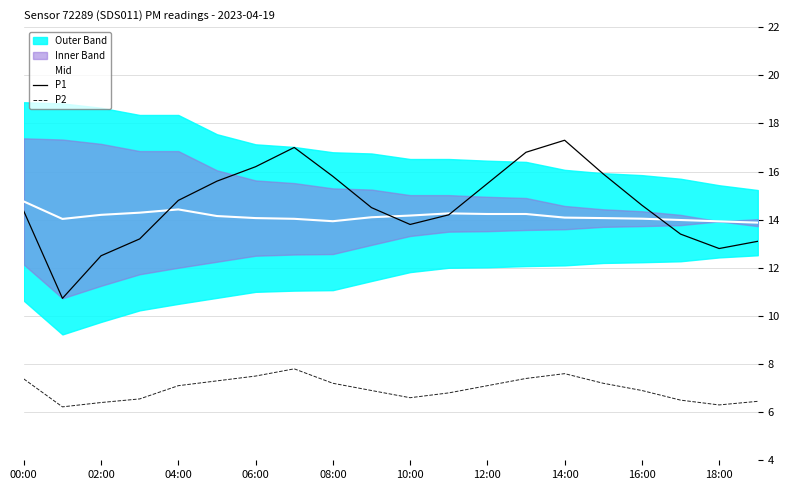

True or false: P1 and P2 intersect in this chart.

False